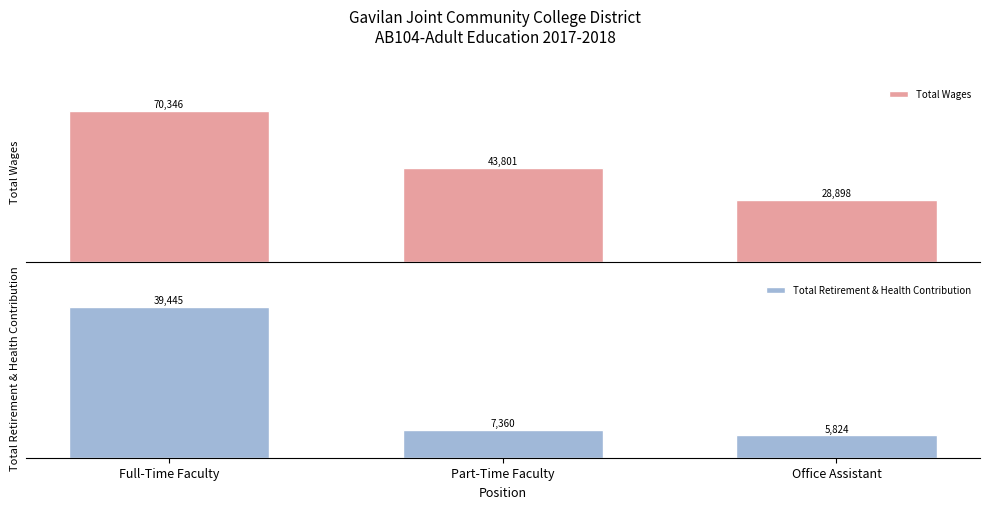

What is the label of the 1st bar from the right?

Office Assistant